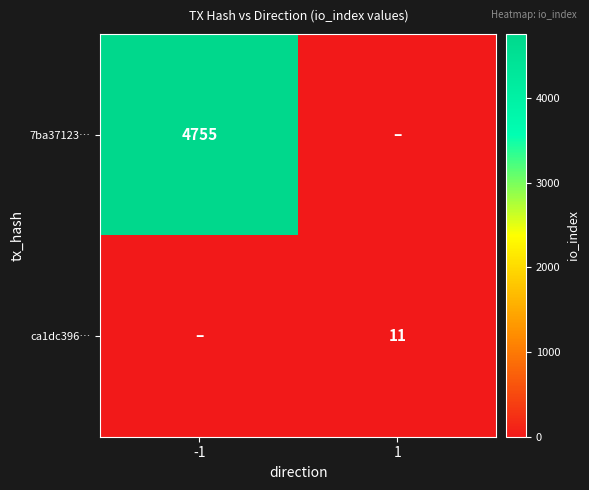

Which has a higher value, 1 or -1?

-1